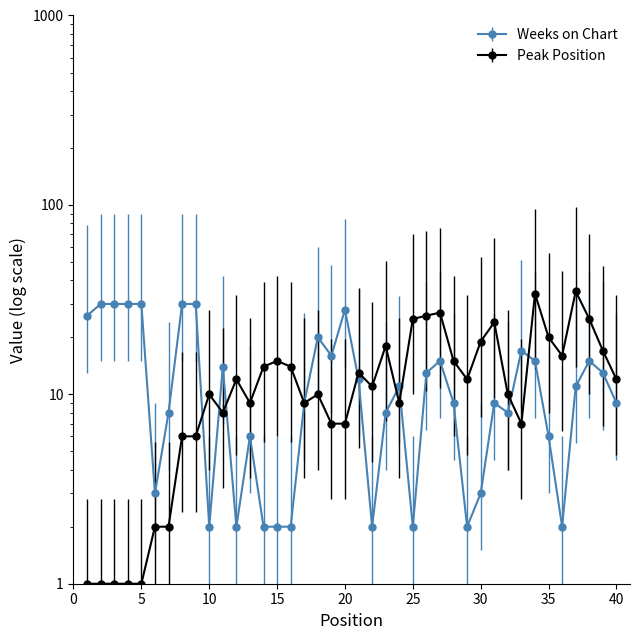

True or false: Weeks on Chart and Peak Position cross at least once.

True